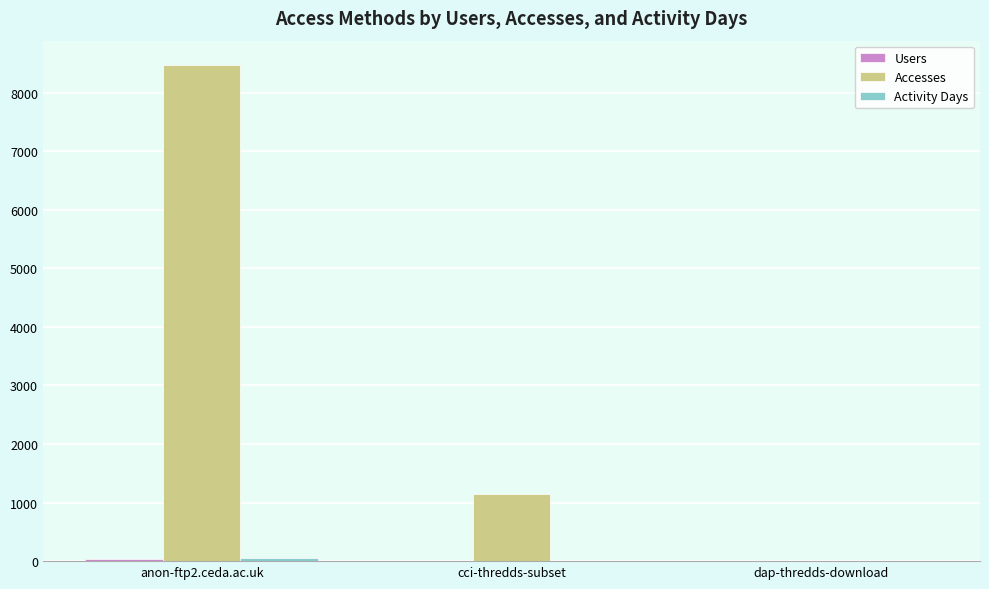

Count the number of data series in this chart.

3